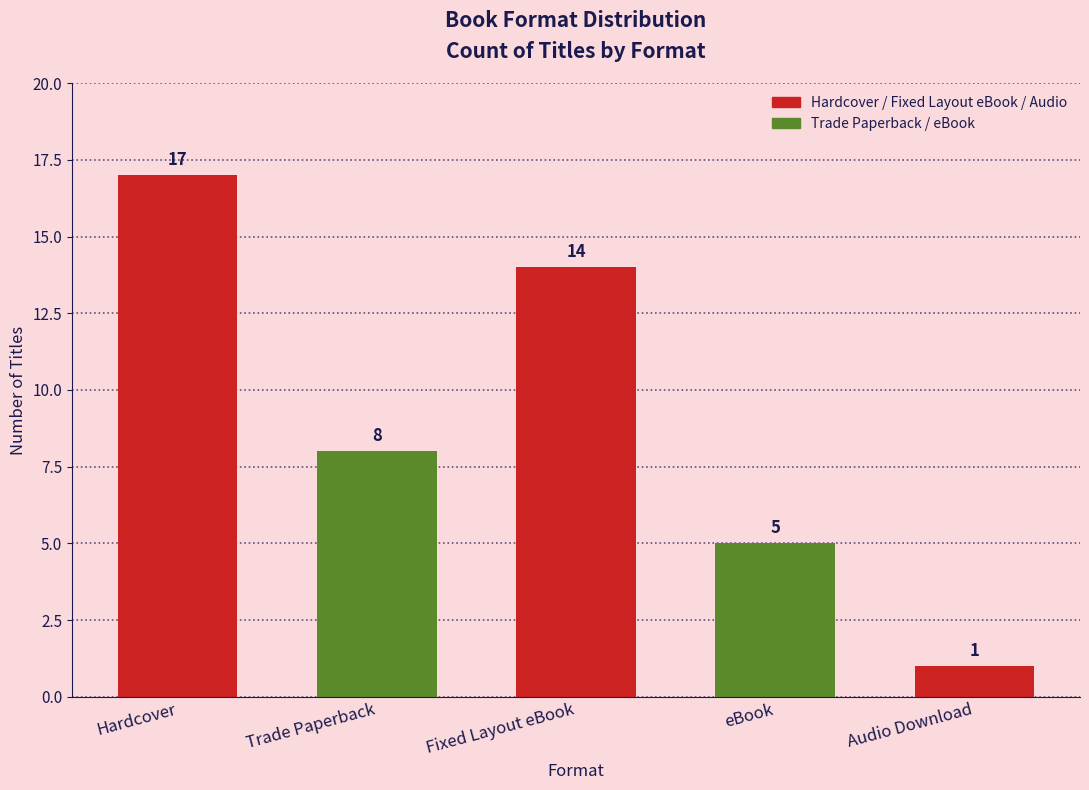

What is the sum of the values at Fixed Layout eBook and Audio Download?

15